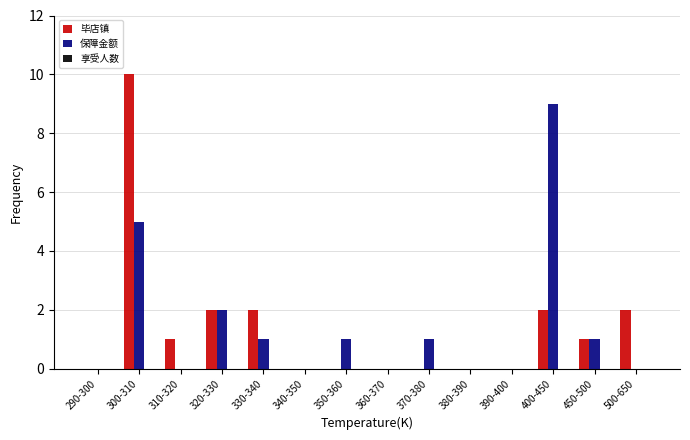

How many data points does each series have?

14